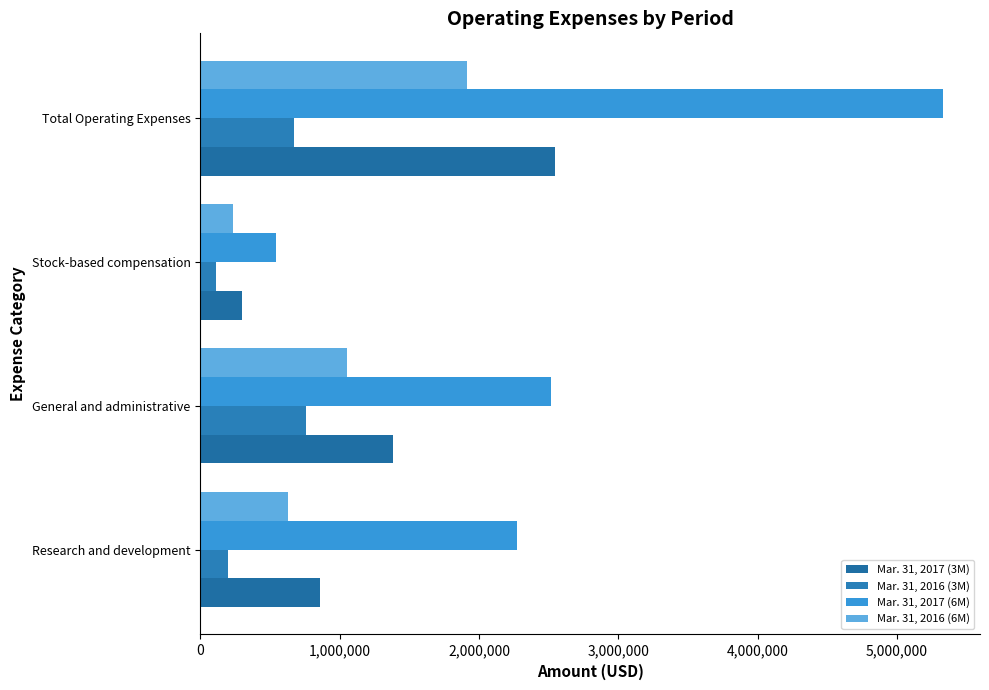

List the labels in order of Mar. 31, 2016 (3M) value, largest first.

General and administrative, Total Operating Expenses, Research and development, Stock-based compensation